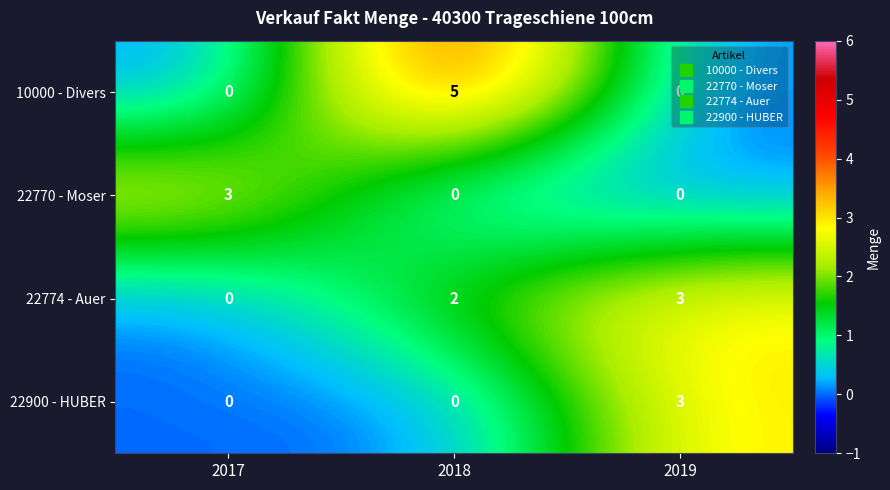

True or false: 22774 - Auer has a value of 2 at 2018.

True